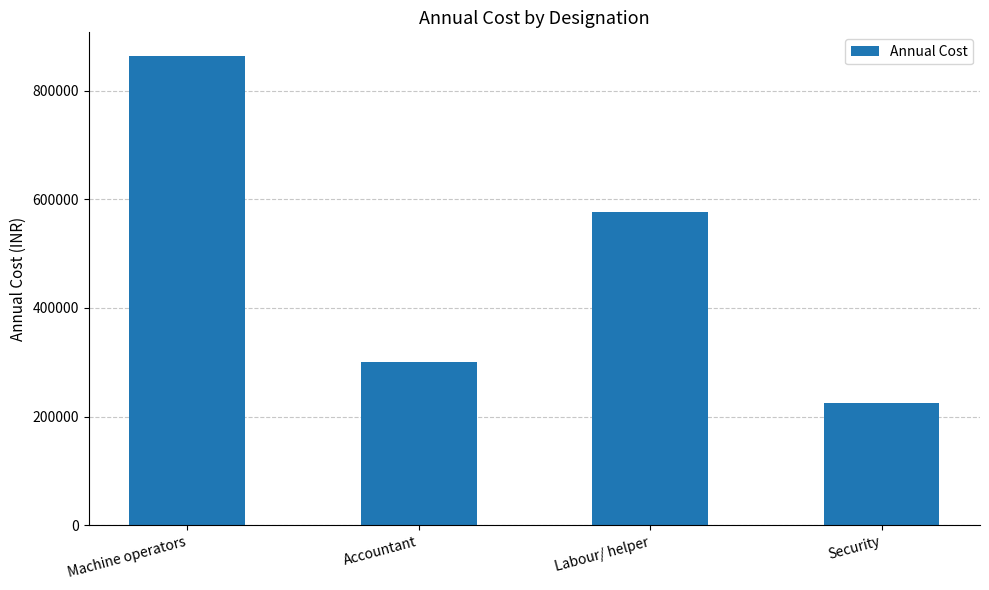

What is the value of the 4th bar from the left?

225600